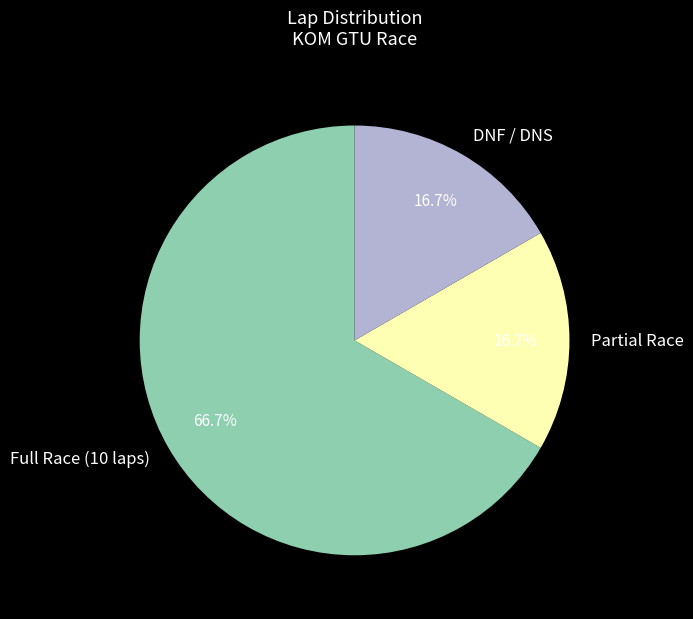

Approximately how many times larger is the value at Full Race (10 laps) compared to Partial Race?

4.0